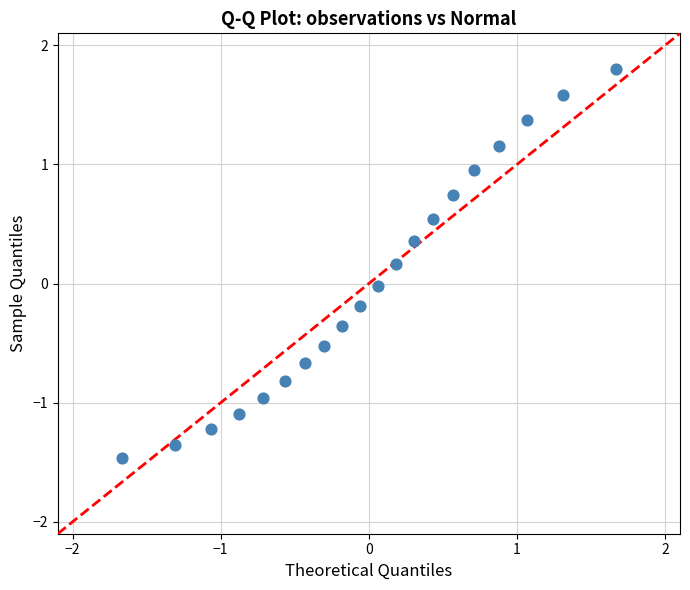

What is the range of Y values (max minus min)?

3.3